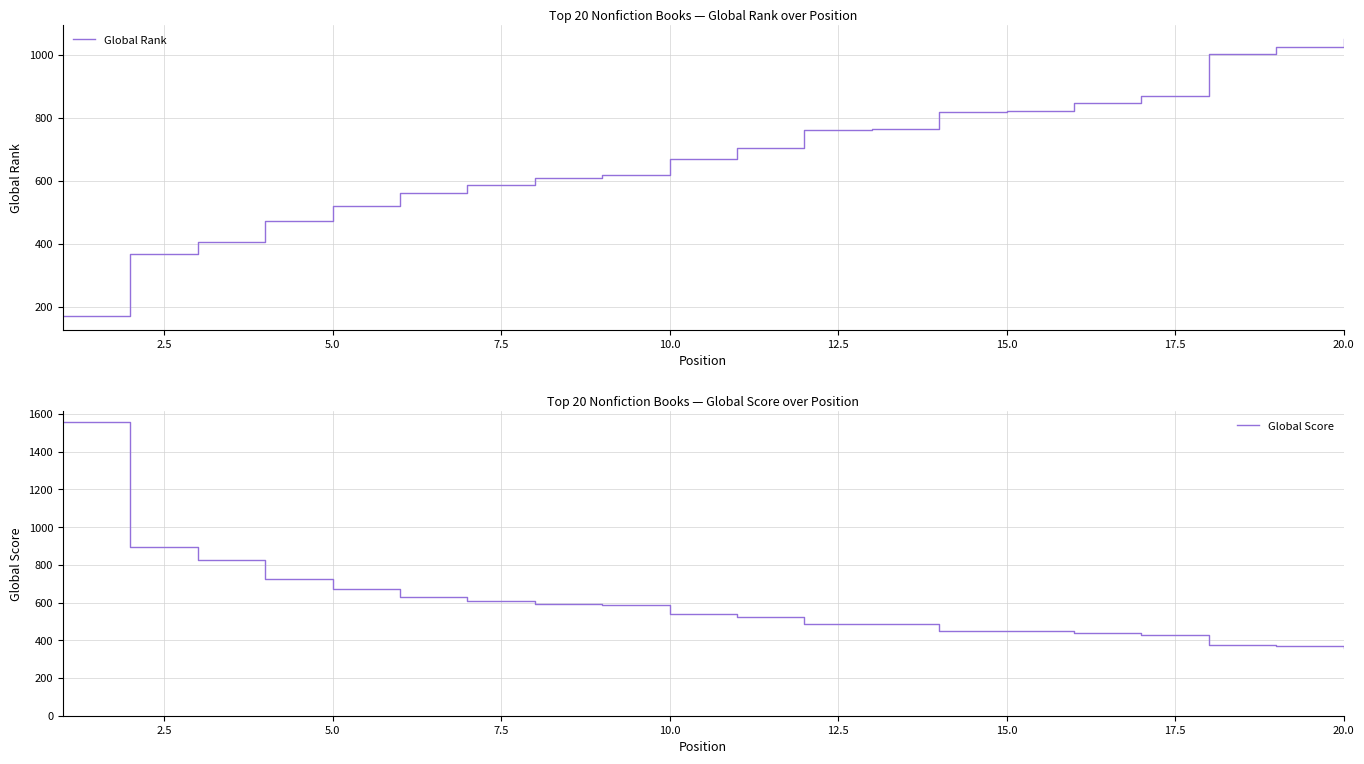

What is the lowest value of the Global Rank series?

172